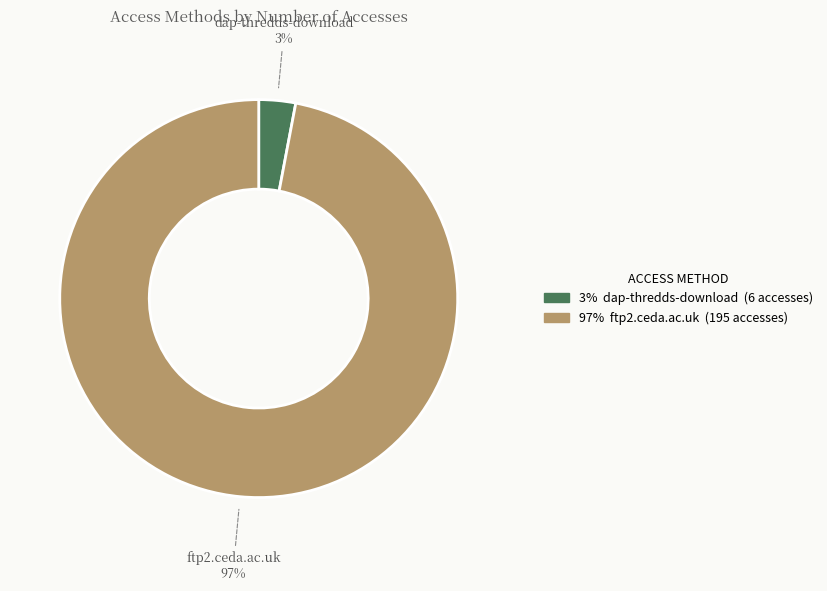

Count the number of slices in the pie.

2